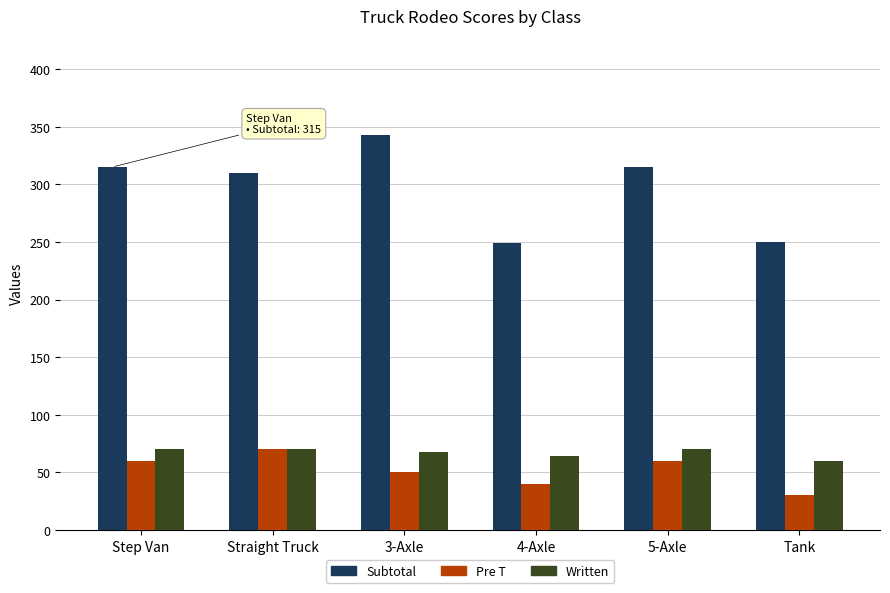

Which category has the highest value in the Pre T series?

Straight Truck